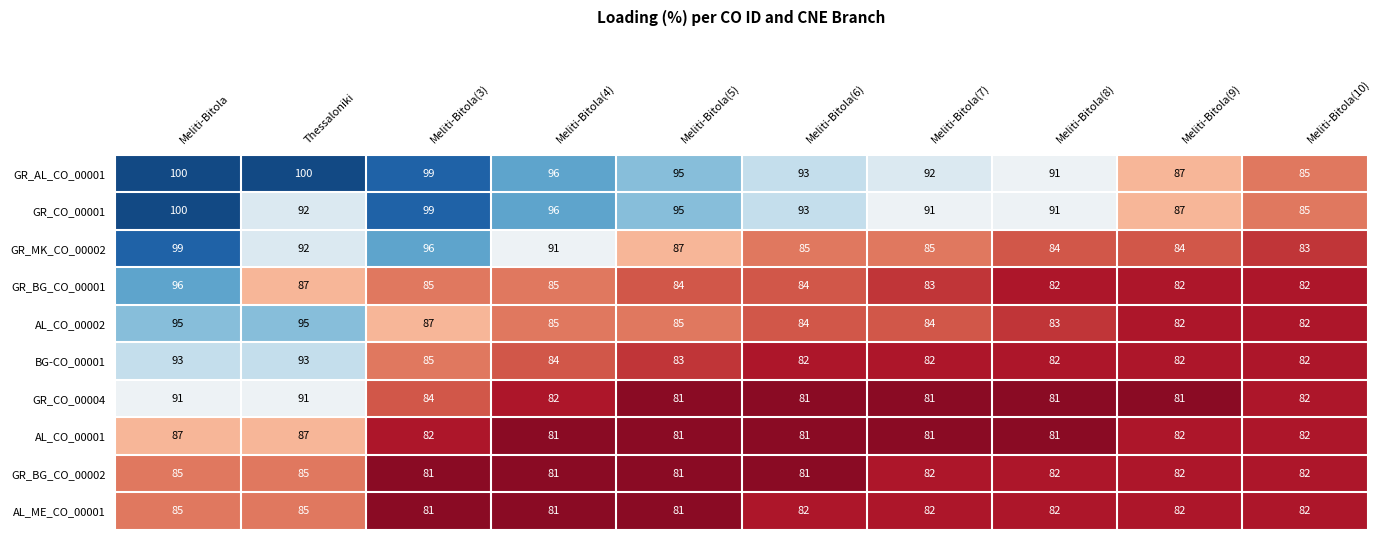

Where is AL_CO_00002 nearest to the value 88?

Meliti-Bitola(3)